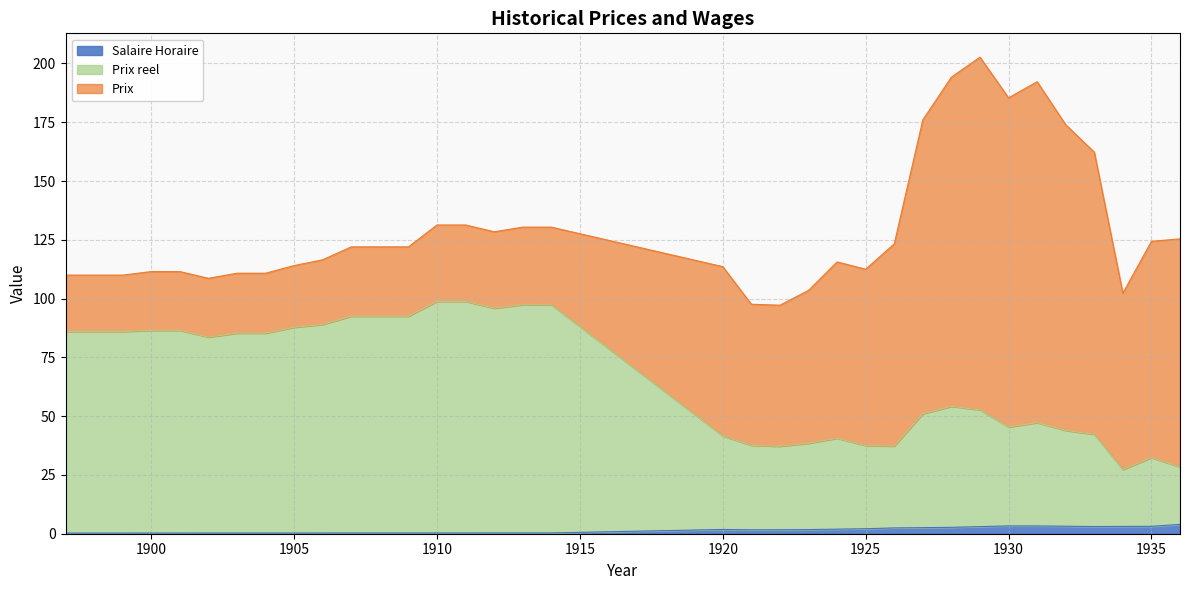

What is the sum of the Salaire Horaire values at 1921 and 1927?

4.2